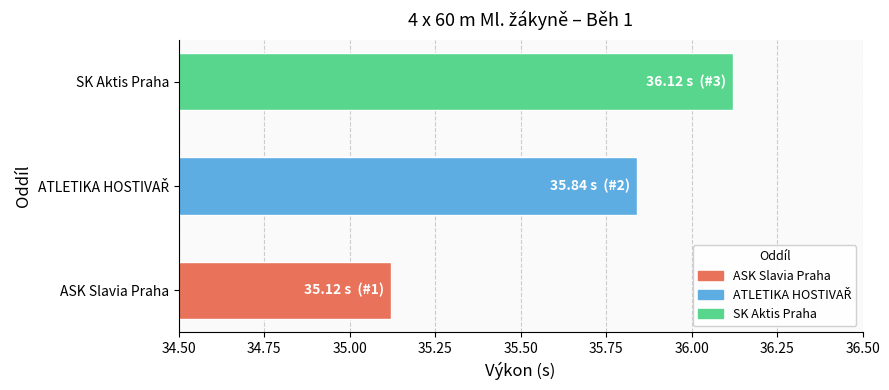

How many values are between 35 and 36?

2